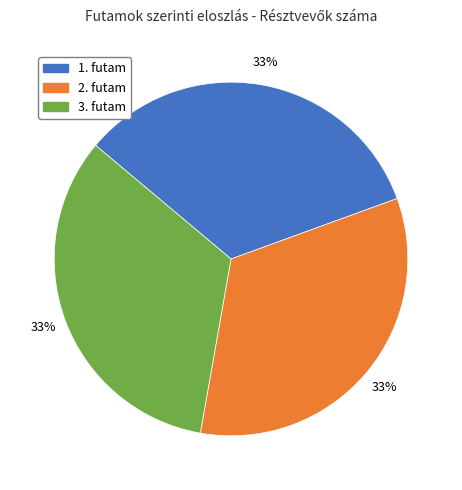

Approximately how many times larger is the value at 2. futam compared to 3. futam?

1.0